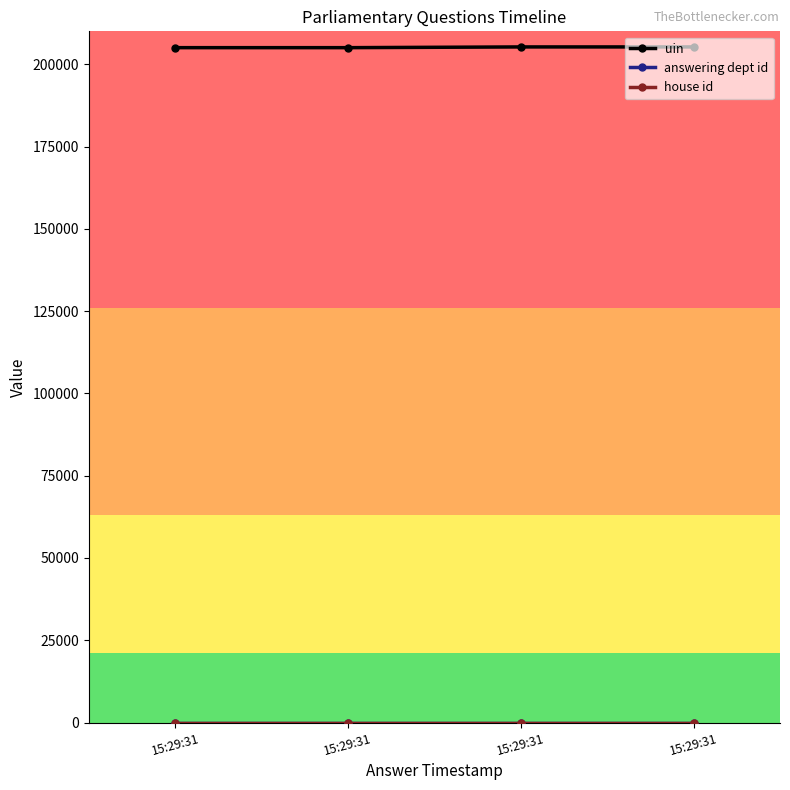

What is the value of the house id point at the 2nd from the left?

1